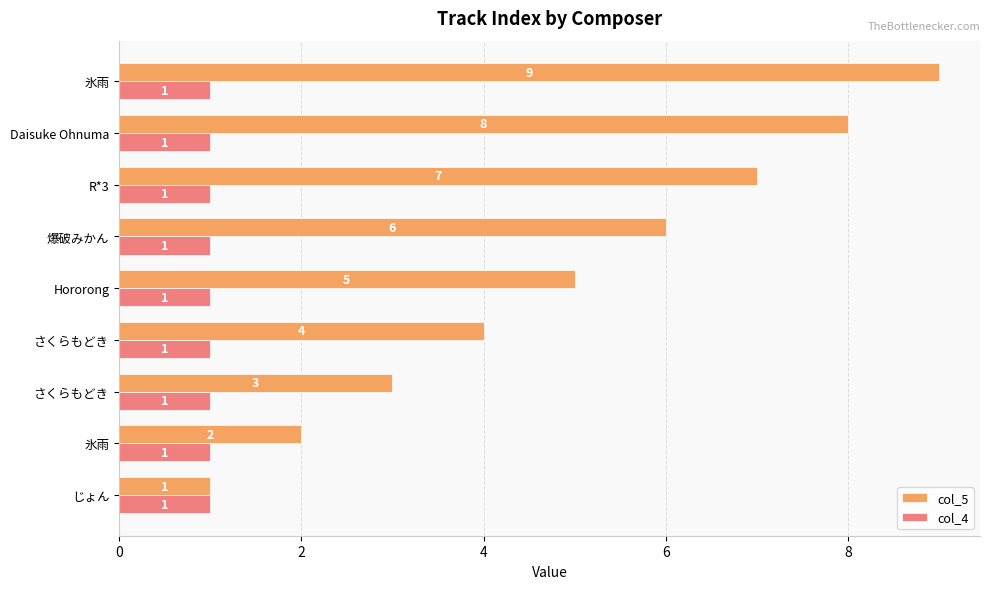

How many distinct data groups are displayed?

2